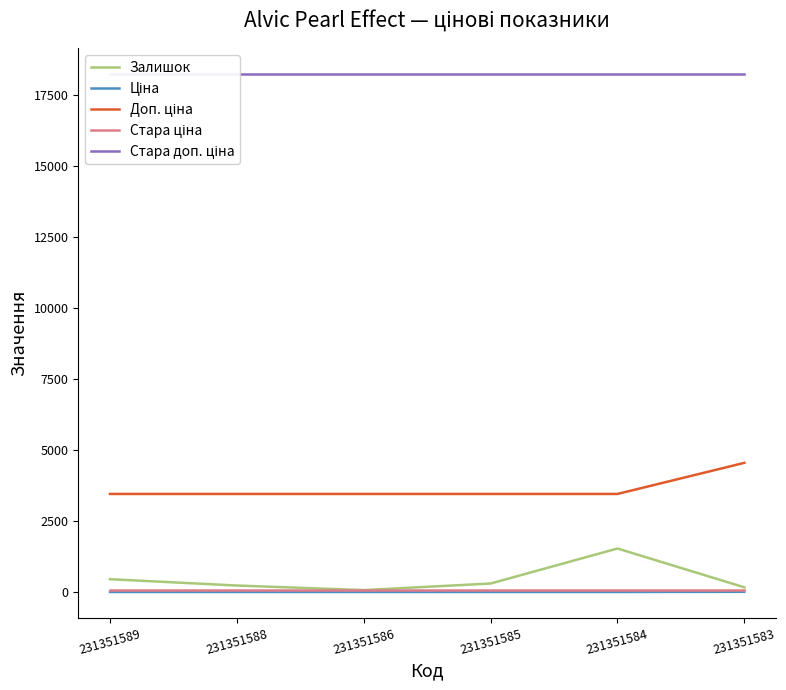

Does the chart have visible grid lines?

No